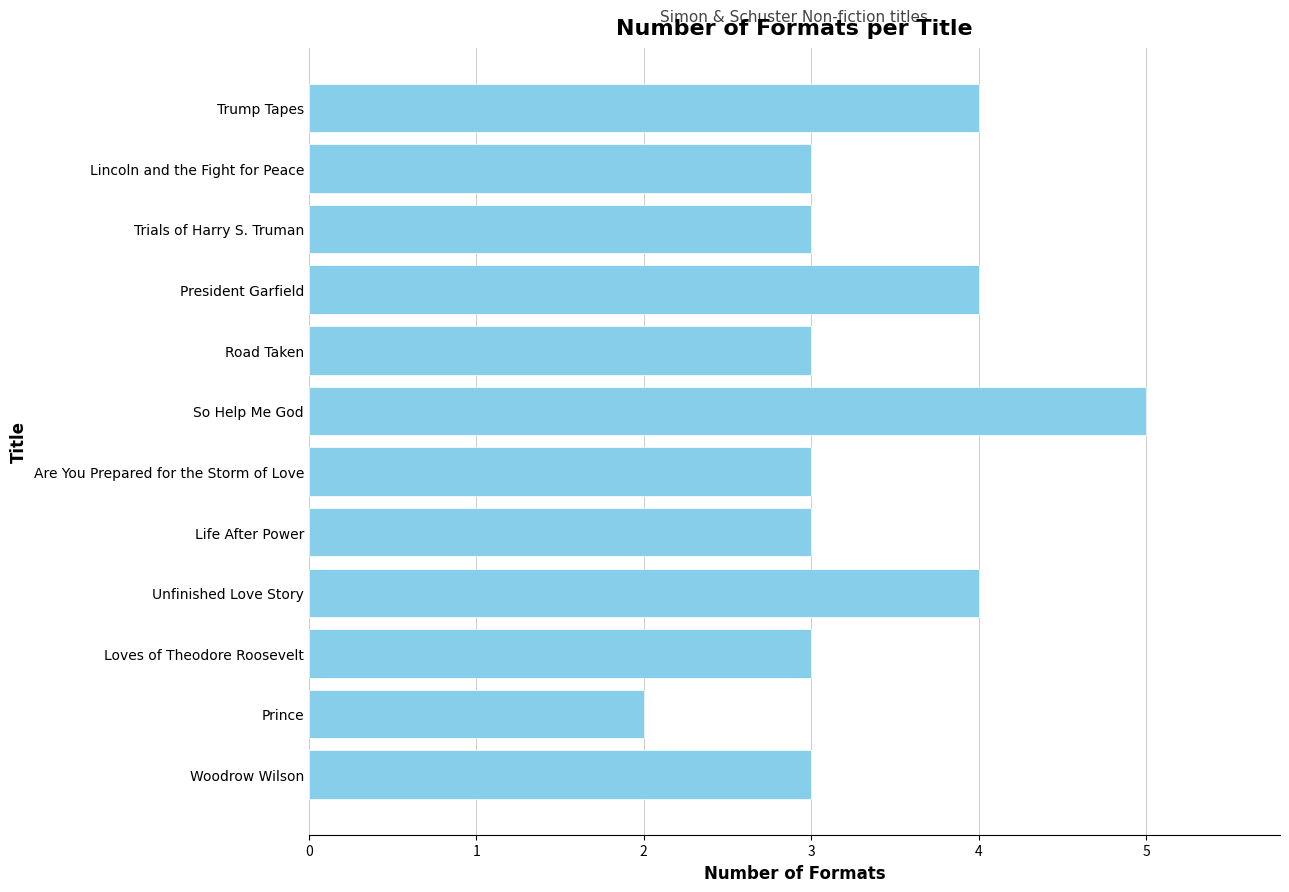

Which has a higher value, Road Taken or Unfinished Love Story?

Unfinished Love Story